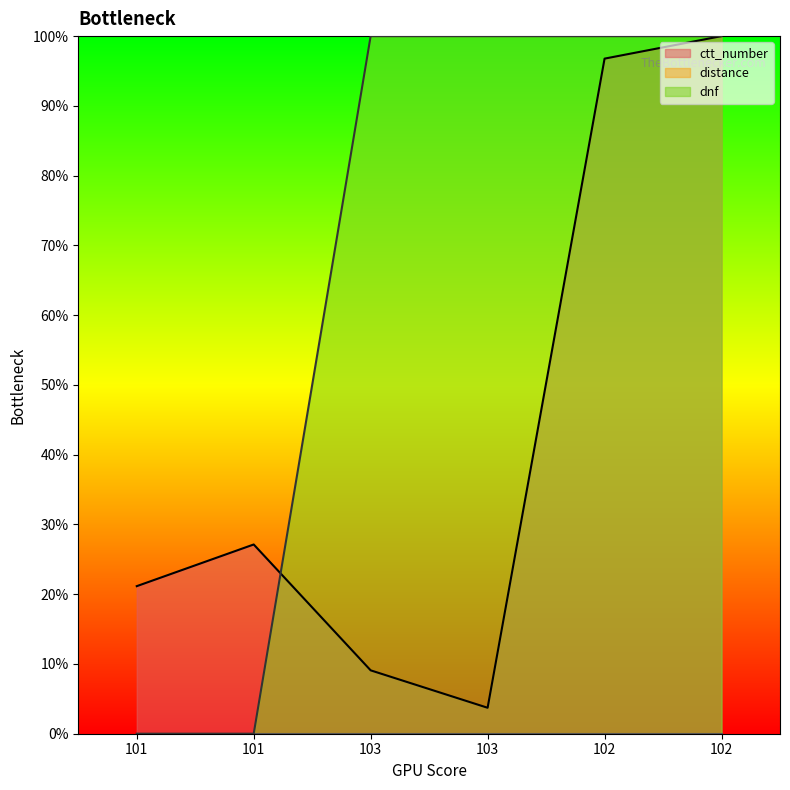

What is the average value of the ctt_number series?

0.4